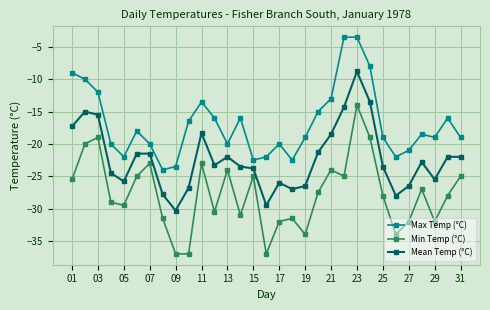

What is the value of the Min Temp (°C) point at the 2nd from the left?

-20.0